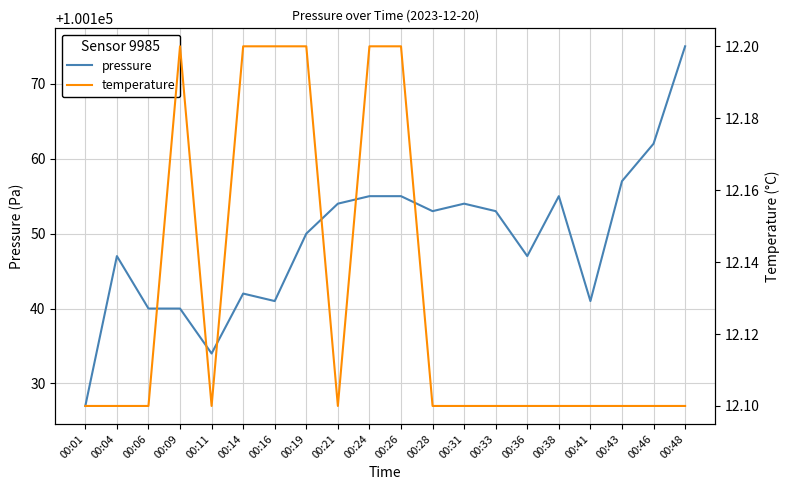

How many lines are shown in the chart?

2